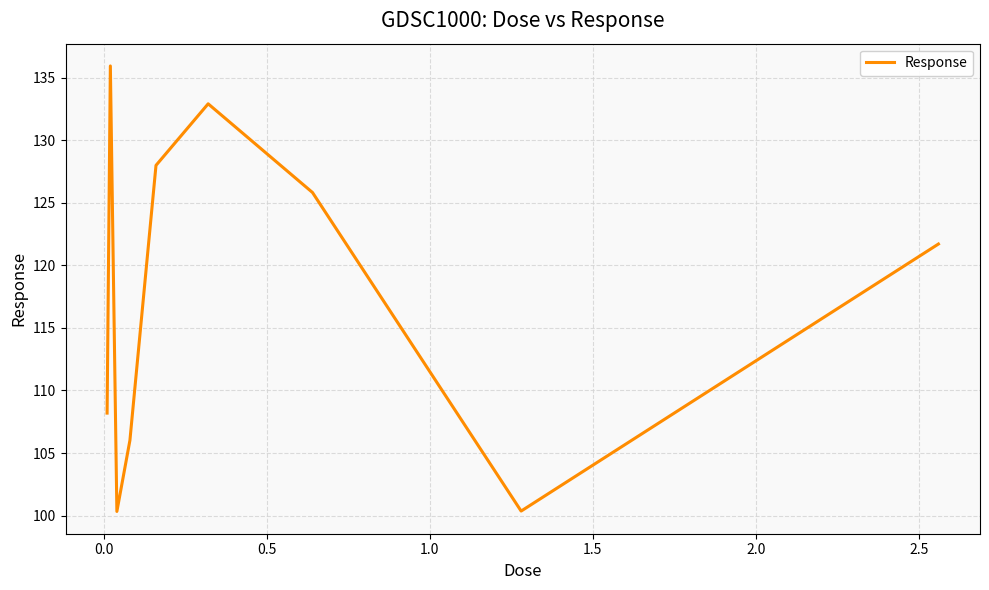

What is the maximum value shown in the chart?

135.9